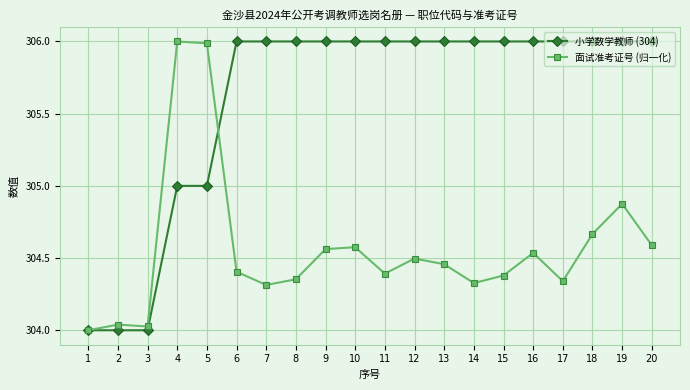

The 小学数学教师 (304) series shows 306.0 at 7. True or false?

True